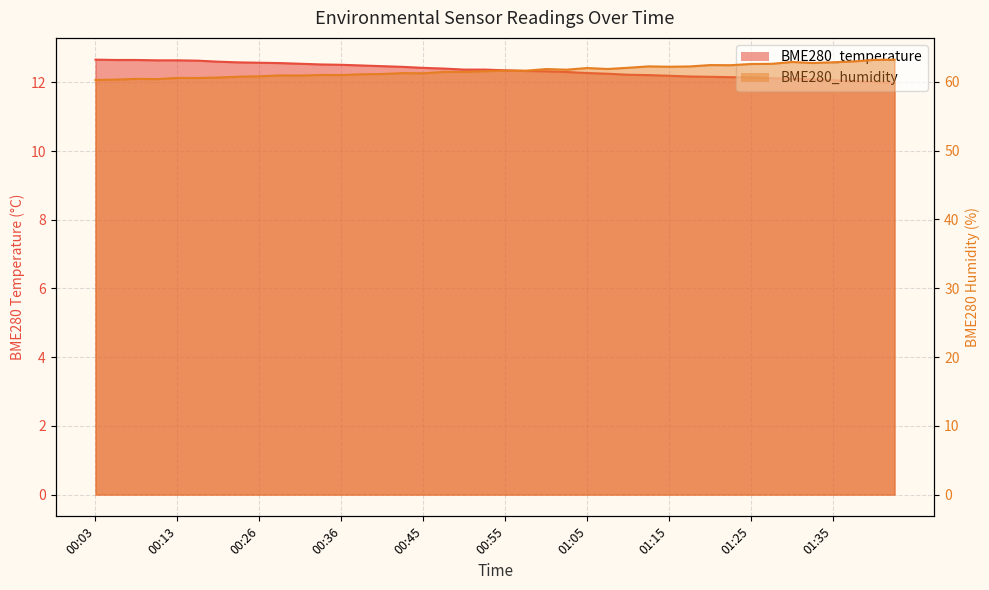

At which label is BME280_temperature closest to 12?

01:40